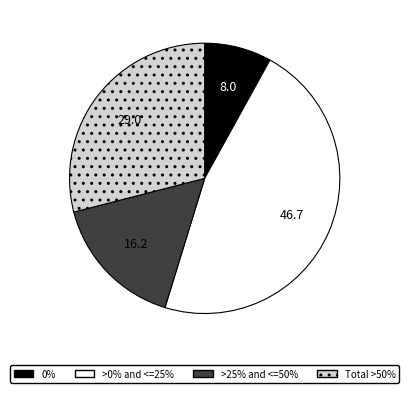

Is there a majority slice in this chart?

No